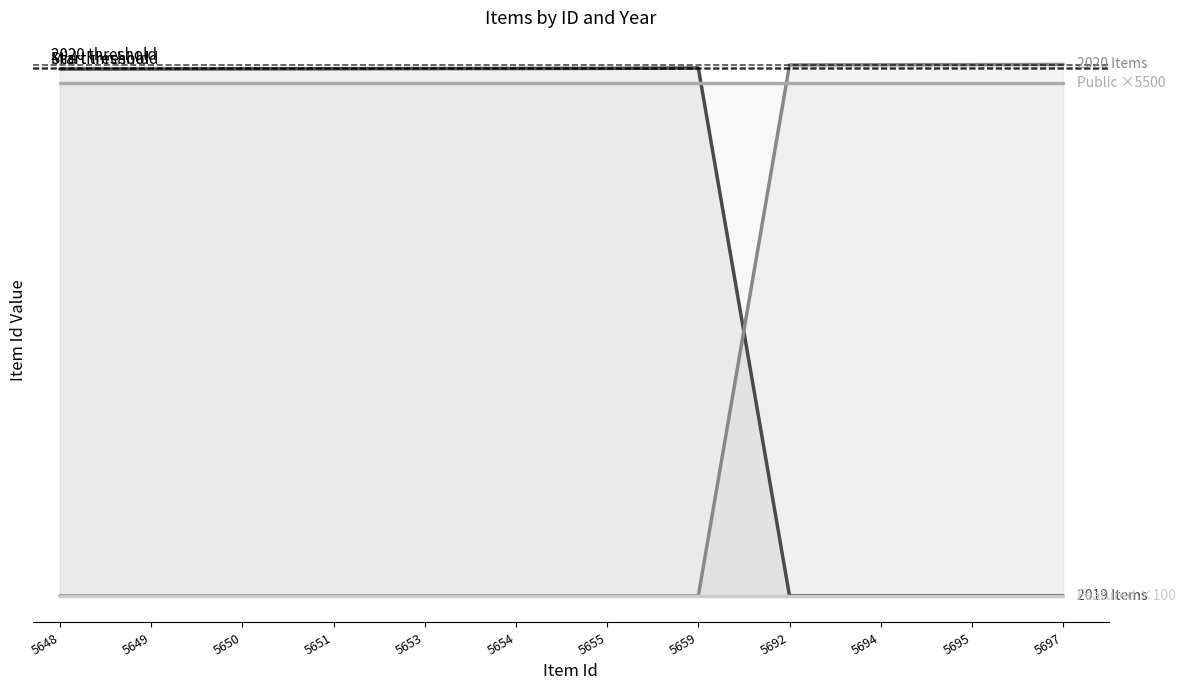

Reading left to right, list all the values displayed in this chart.

2019 Items: 5648	5649	5650	5651	5653	5654	5655	5659	0	0	0	0
2020 Items: 0	0	0	0	0	0	0	0	5692	5694	5695	5697
Public (×5500): 5500	5500	5500	5500	5500	5500	5500	5500	5500	5500	5500	5500
Featured (×100): 0	0	0	0	0	0	0	0	0	0	0	0